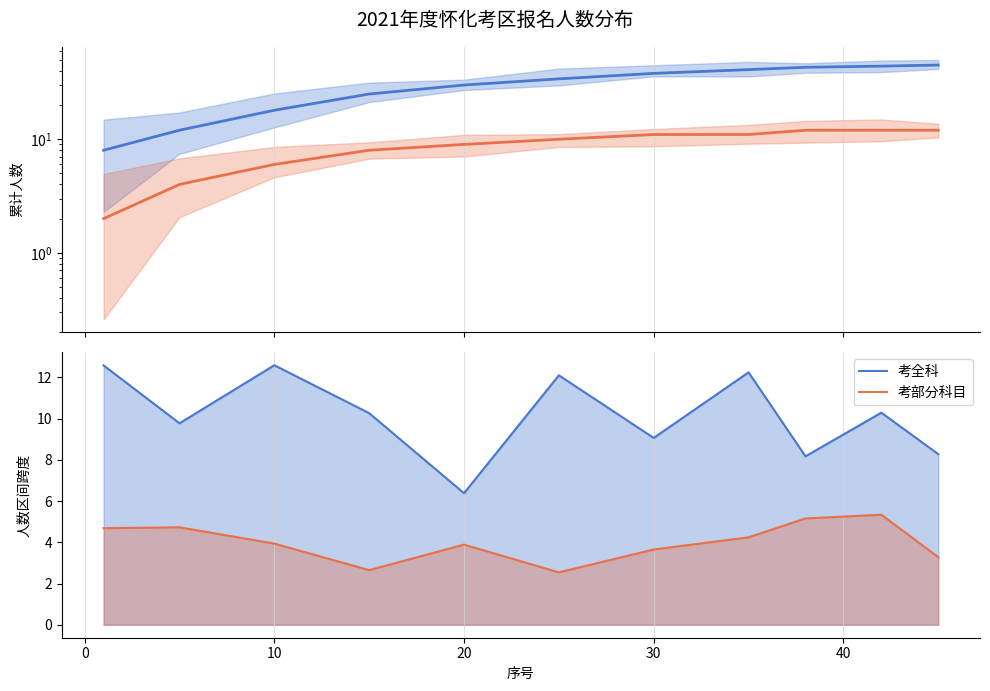

What is the sum of the 考全科 values at 40 and 10?

20.4